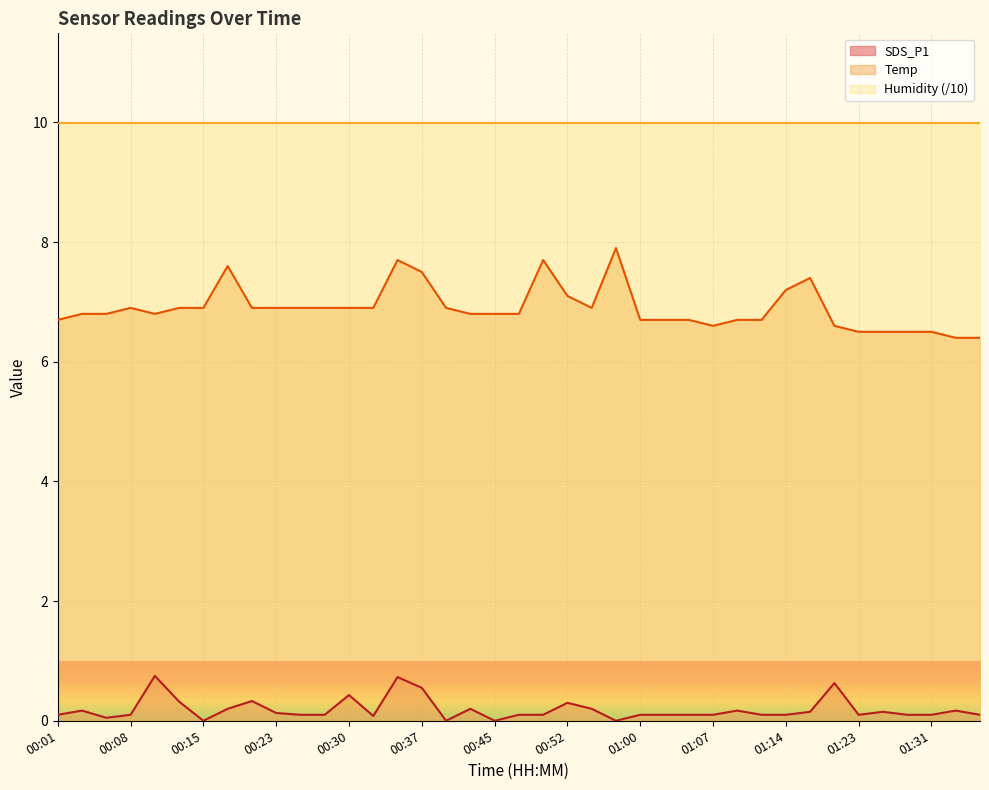

List the series in order of their peak value, highest first.

Humidity (/10), Temp, SDS_P1